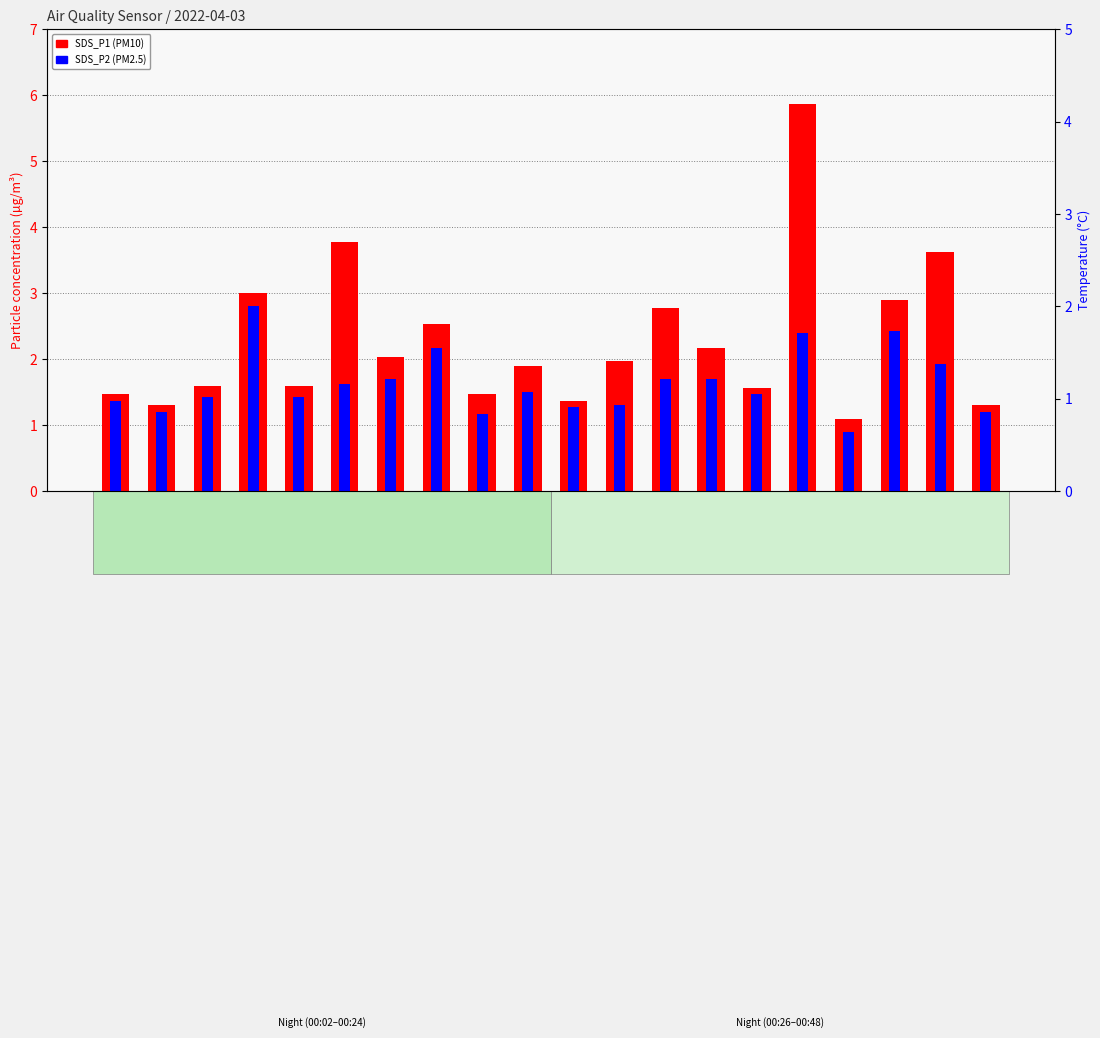

How many bars are there in each group?

2